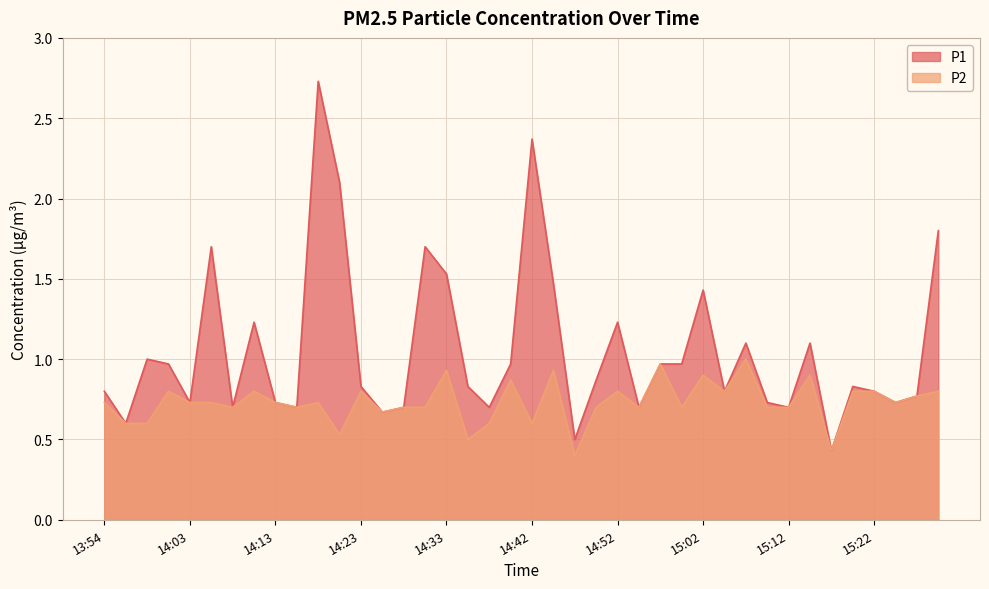

What is the value of the P1 point at the 6th from the left?

1.7